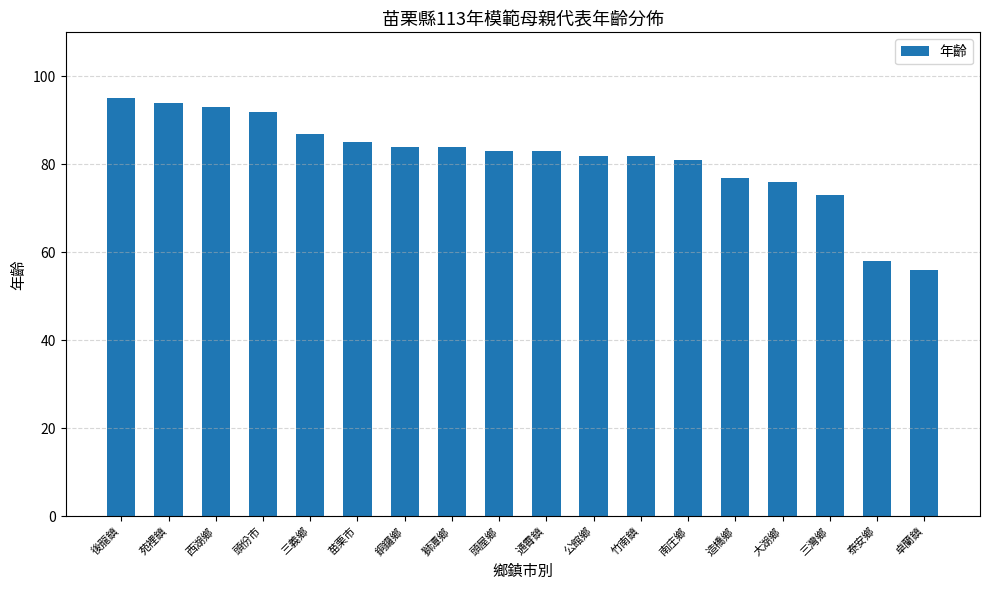

How many categories are shown in the chart?

18